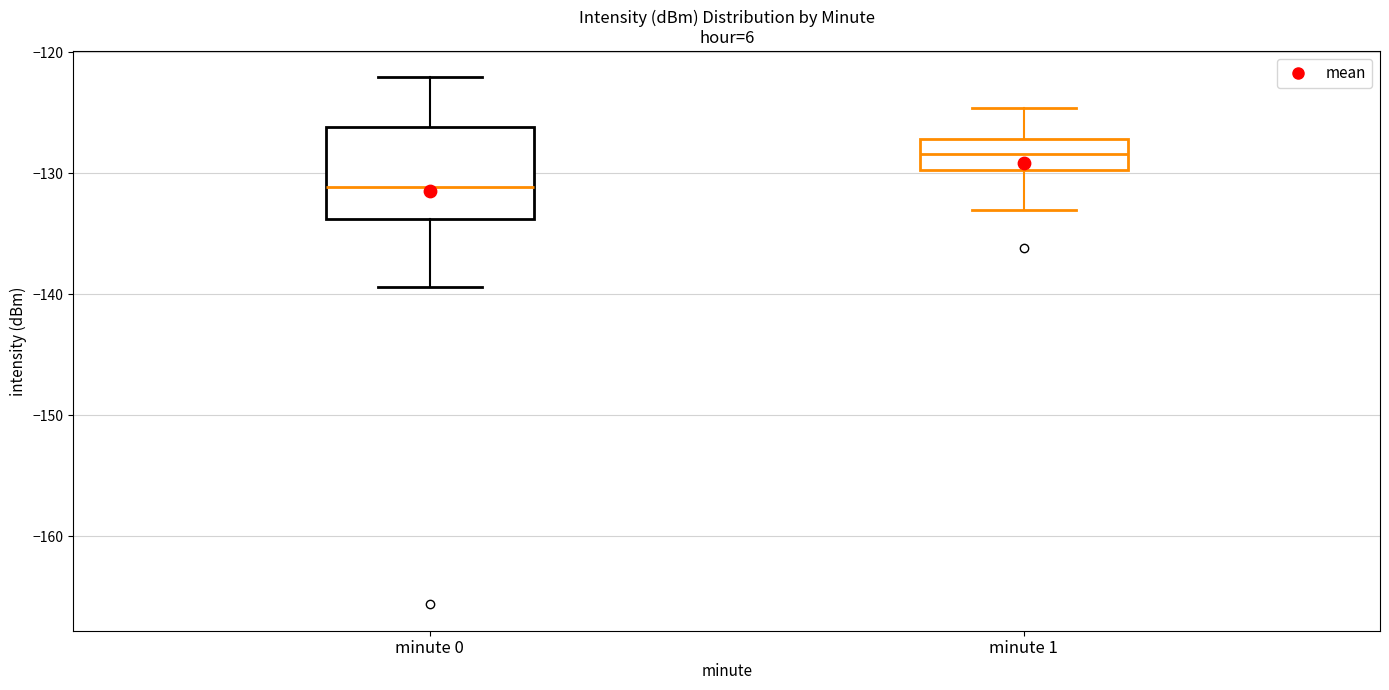

Reading left to right, transcribe this box plot: for each box, give where its median line is, the range the box spans, and where its two whiskers end, as read against the y-axis. The values are not printed on the chart, so give them approximately, as read against the axis.

minute 0: median -131, box -134 to -126, whiskers -139 to -122
minute 1: median -128, box -130 to -127, whiskers -133 to -125